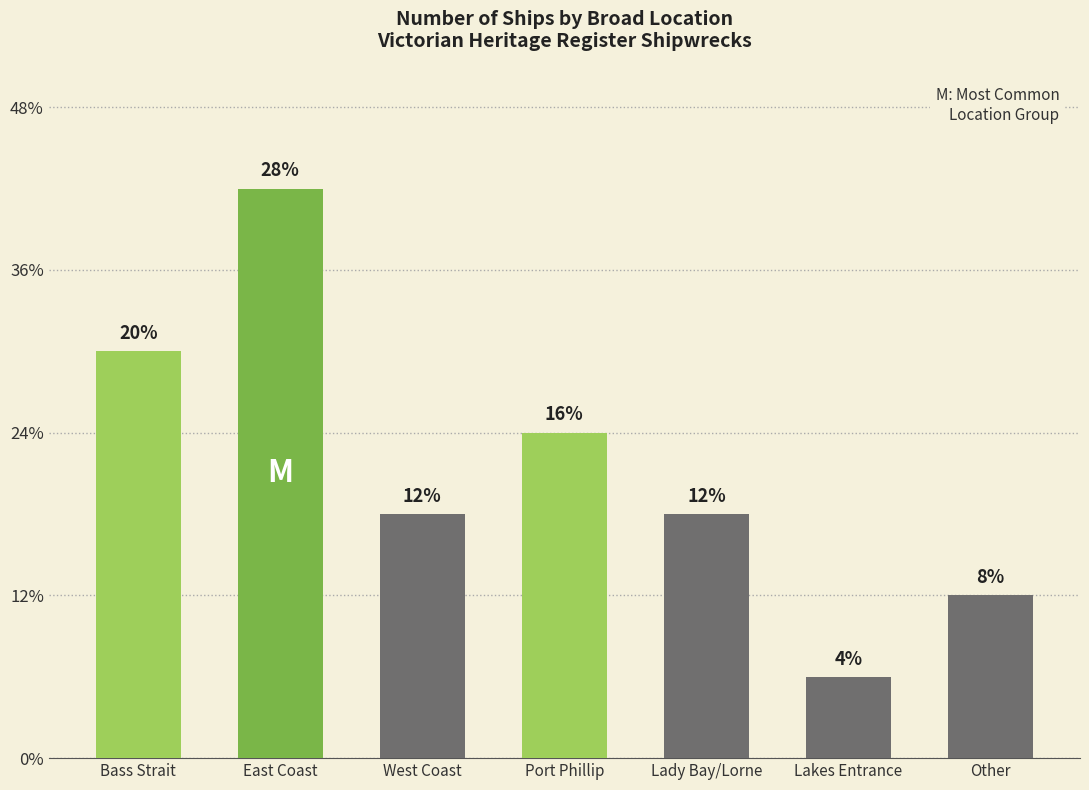

Does the chart contain stacked bars?

No